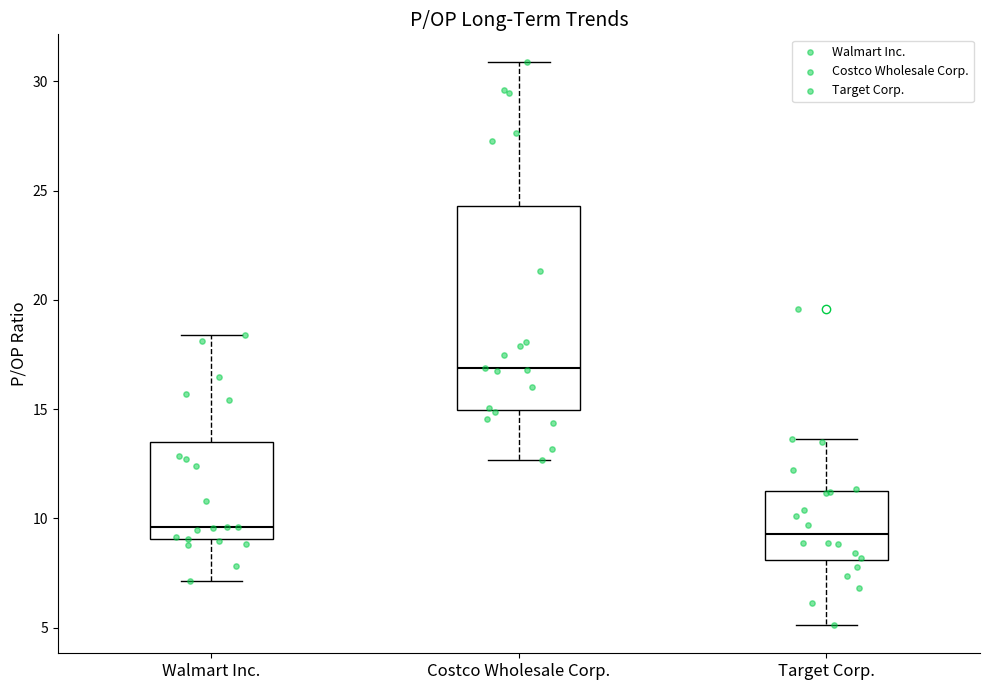

Where does the lower whisker of the box for Walmart Inc. end on the y-axis? The values are not printed on the chart, so give them approximately, as read against the axis.

7.0